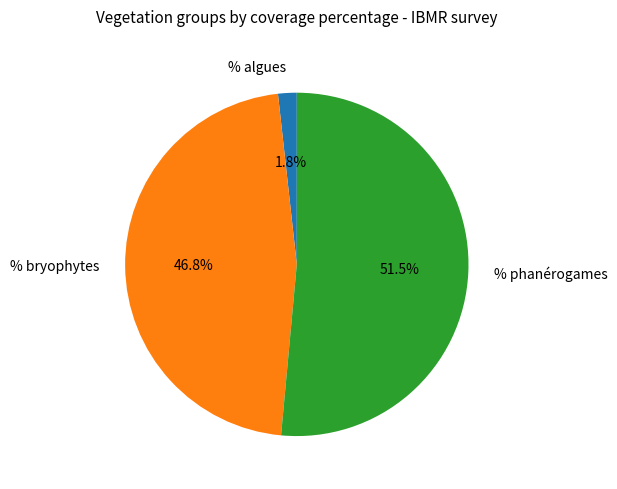

Count the number of slices in the pie.

3